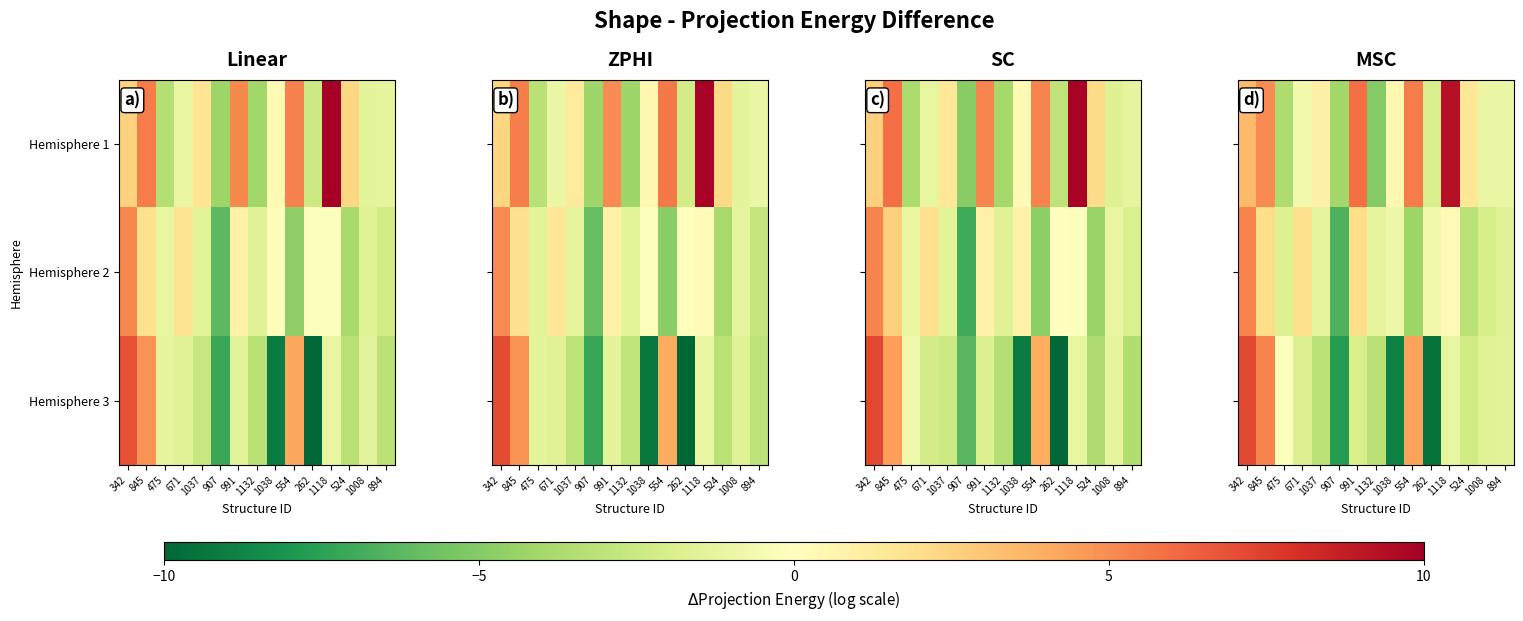

Is it true that Hemisphere 3 equals -1.0 at 1037?

False